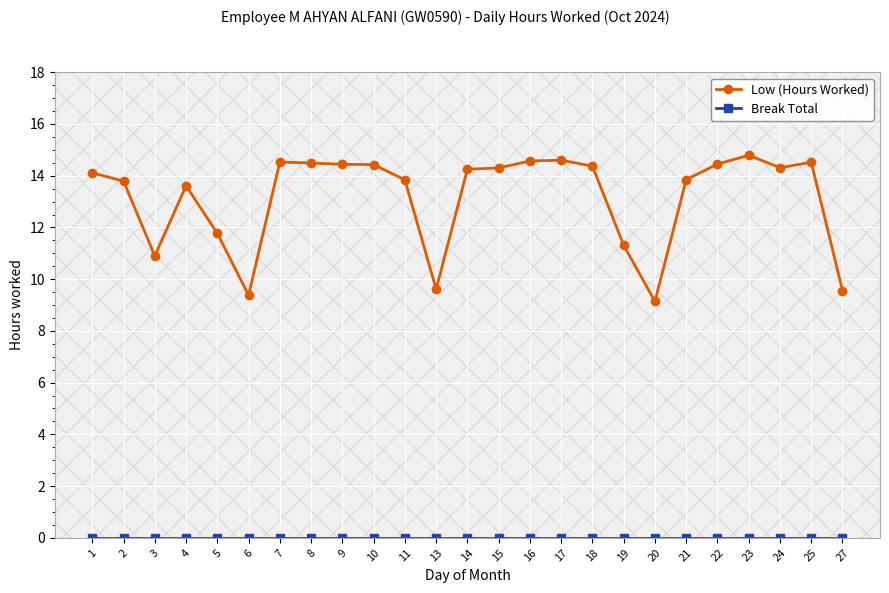

The value of Low (Hours Worked) at 20 is 9.1. True or false?

True